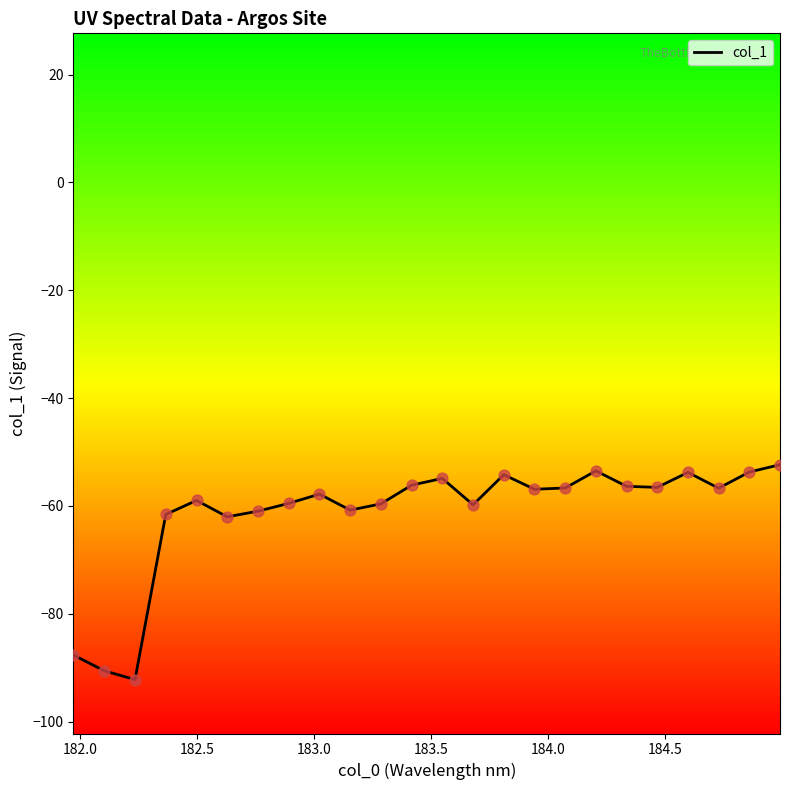

What is the greatest value displayed?

-52.4